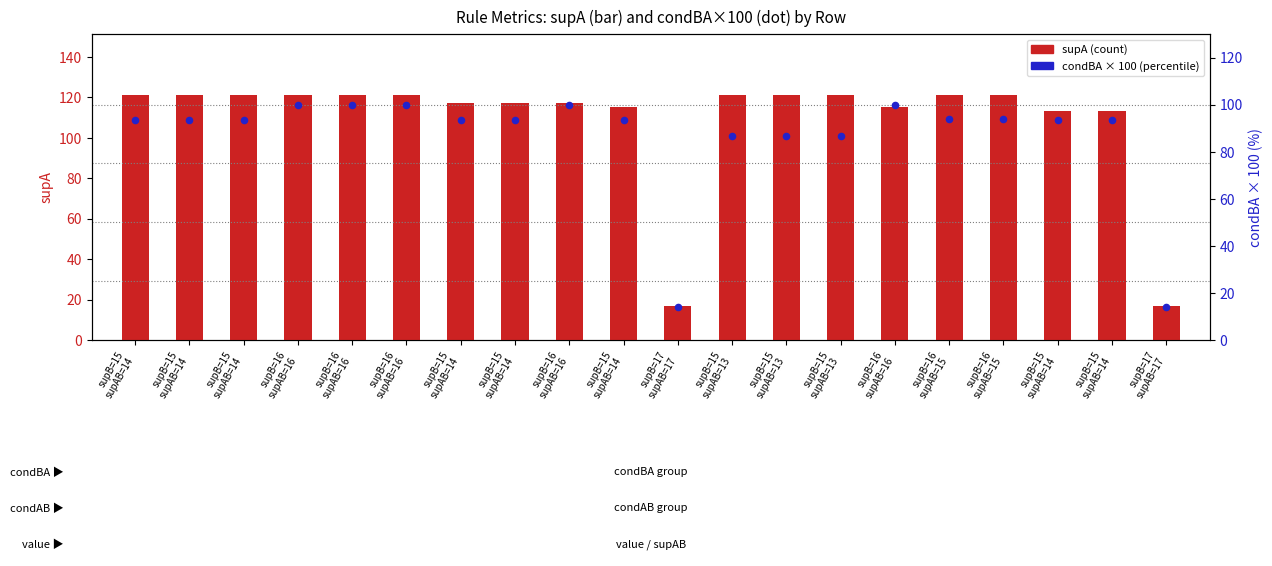

Which series contains the highest Y value?

supA (count)